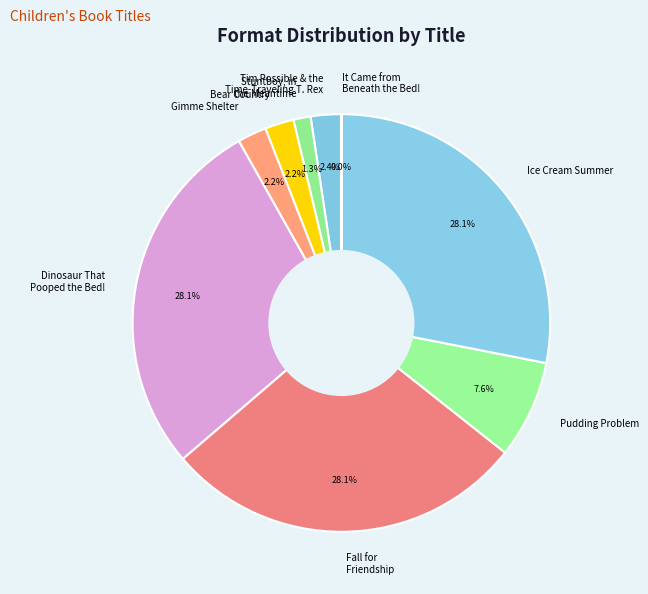

Is Gimme Shelter the majority of the pie?

No